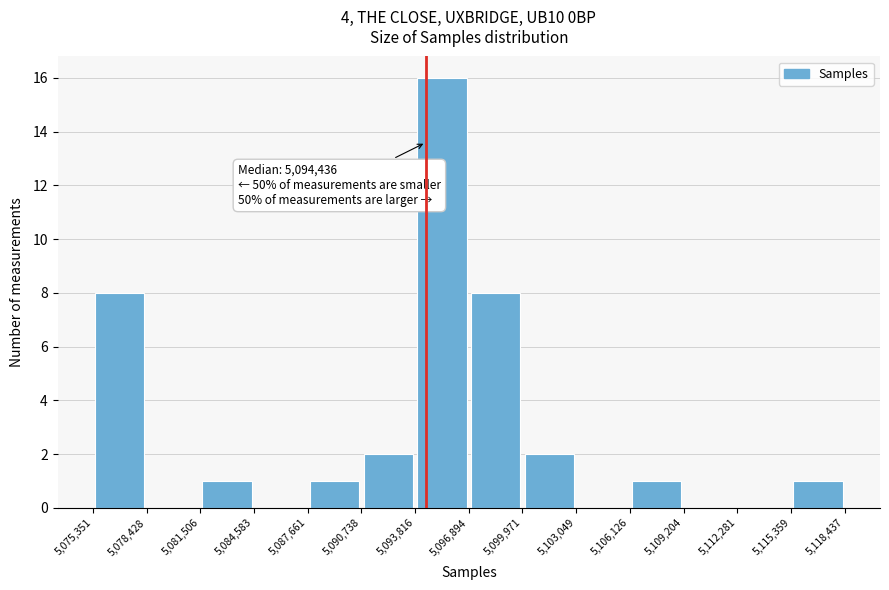

Which range on the x-axis has the tallest bar?

5,093,816 to 5,096,894